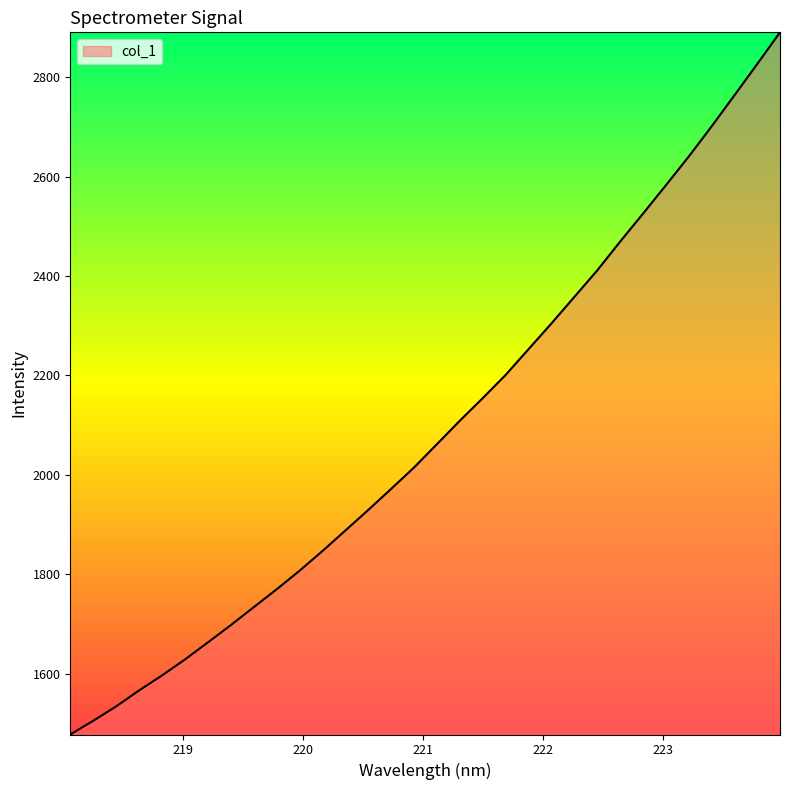

What is the smallest value displayed?

1477.7